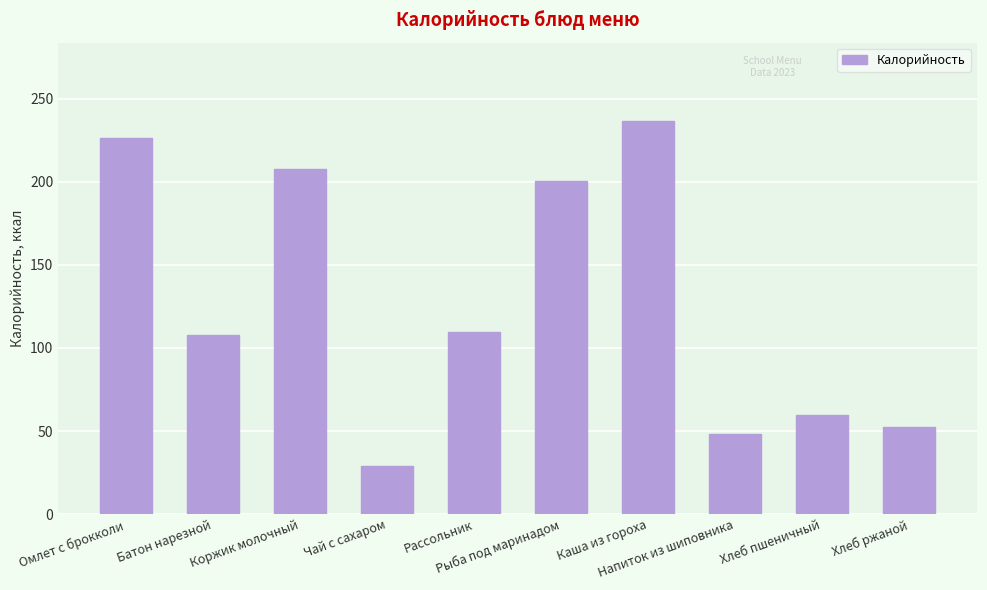

What is the value of the 4th bar from the left?

29.1